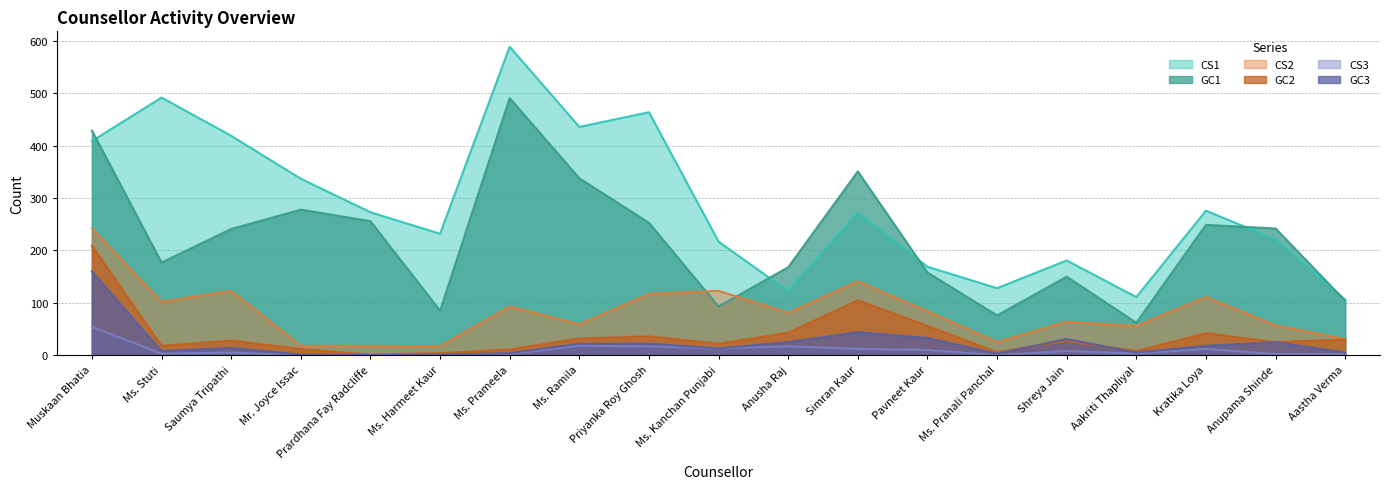

What is the difference between the maximum and minimum values in the GC3 series?

160